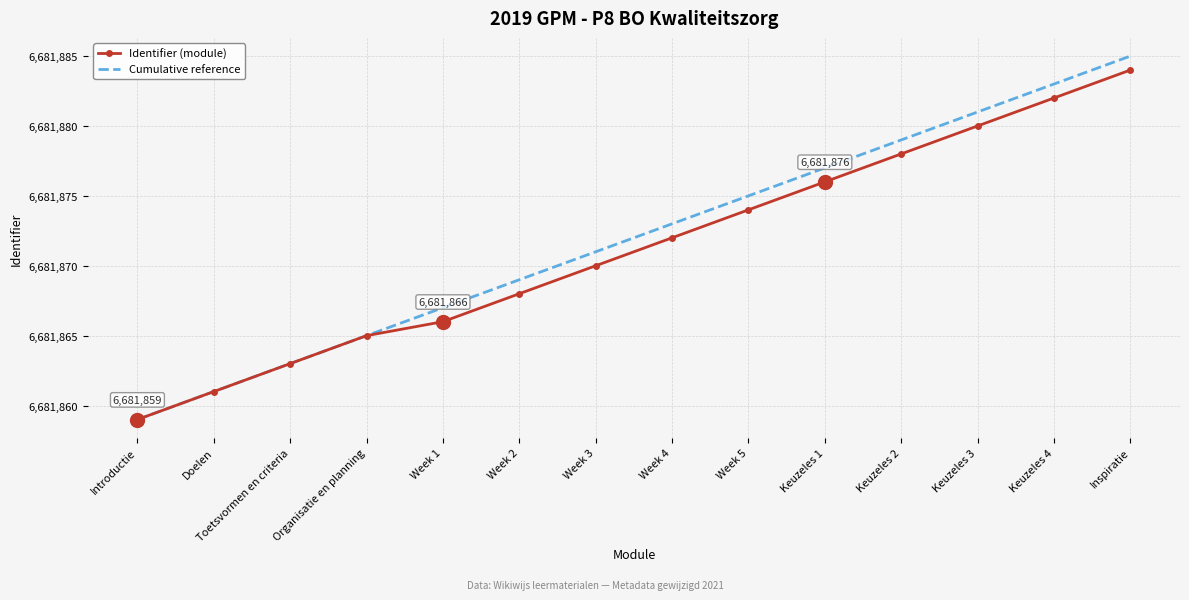

What position from the right is Doelen?

13